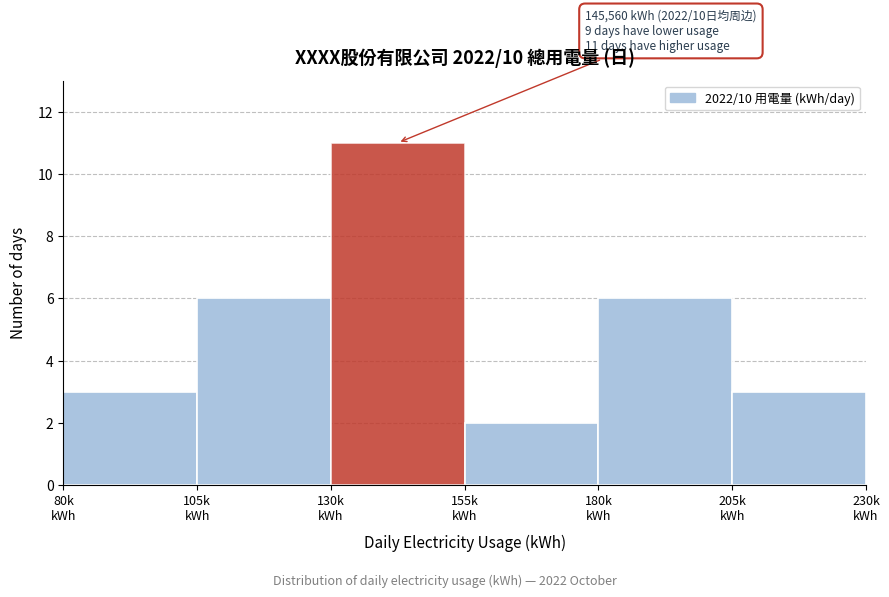

Reading left to right, what are all the values shown in this chart?

3	6	11	2	6	3